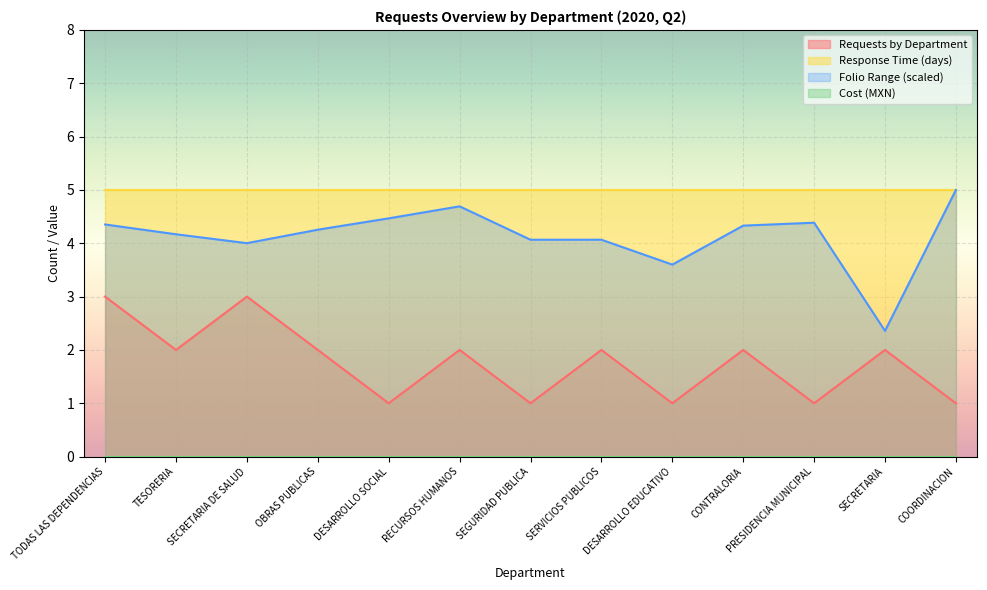

What is the spread (max minus min) of values at OBRAS PUBLICAS?

5.0